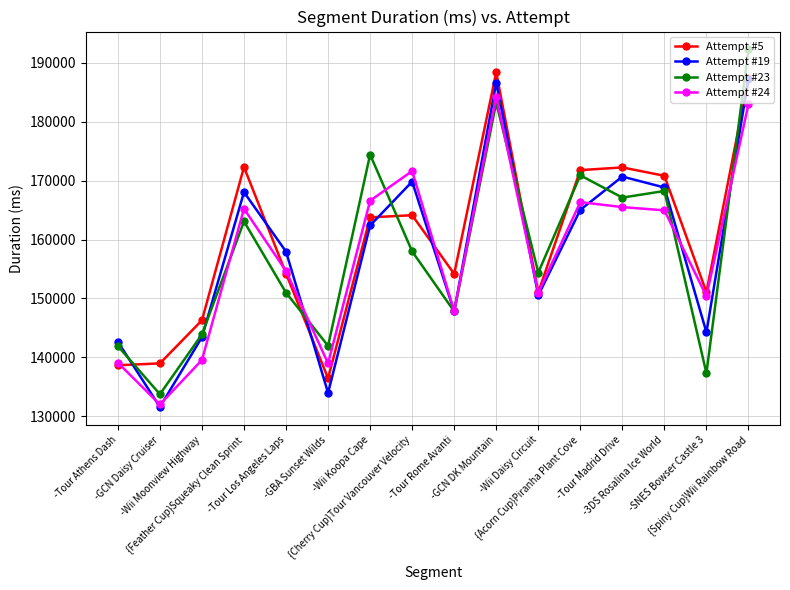

List the series in order of their peak value, lowest first.

Attempt #24, Attempt #19, Attempt #5, Attempt #23